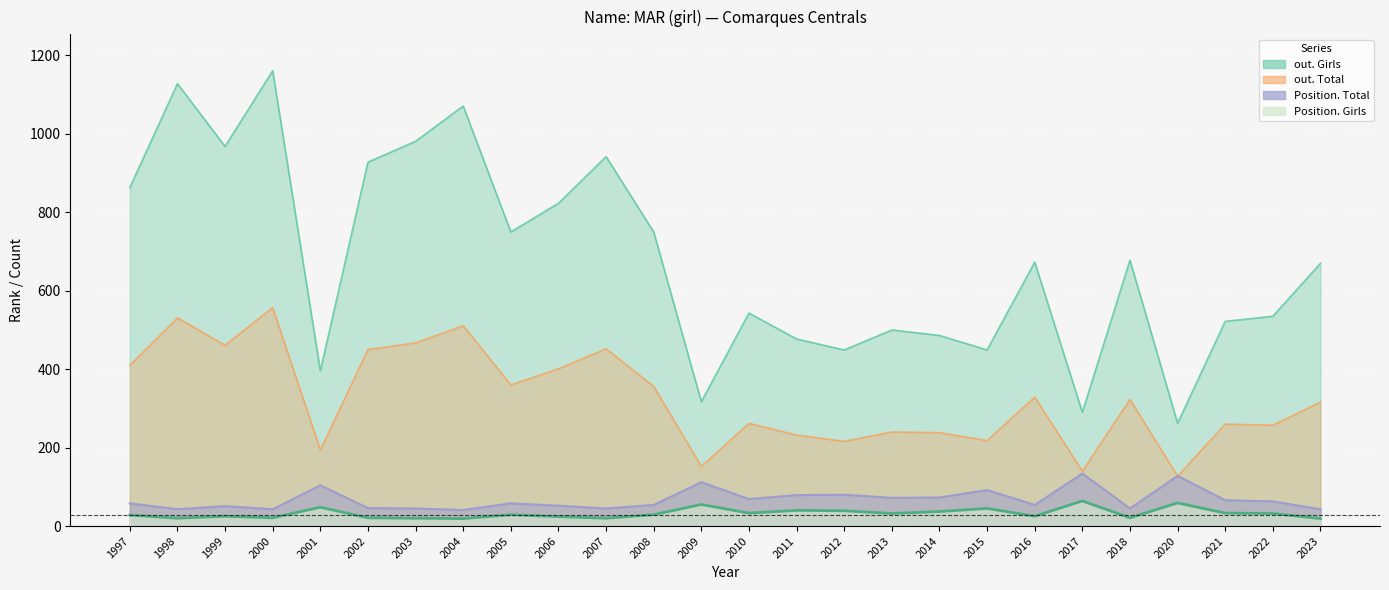

True or false: out. Girls has a value of 750 at 2008.

True